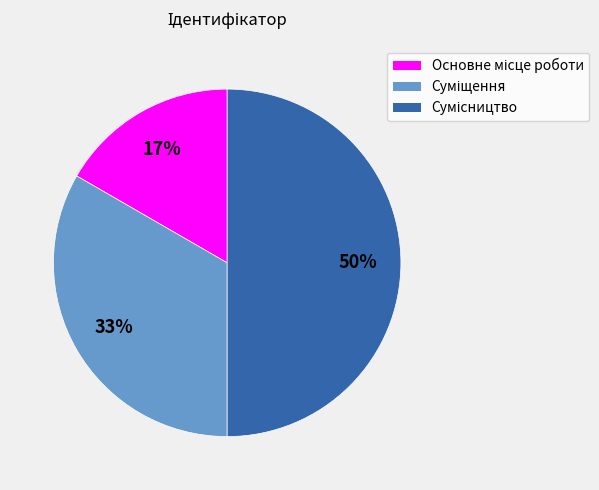

How many segments does this pie chart have?

3